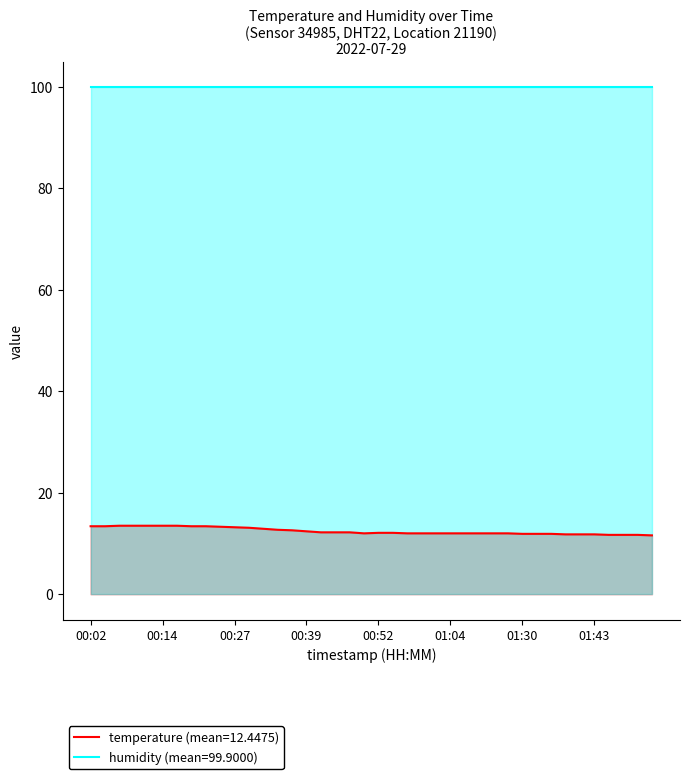

Which series has the widest spread of values?

temperature (mean=12.4475)